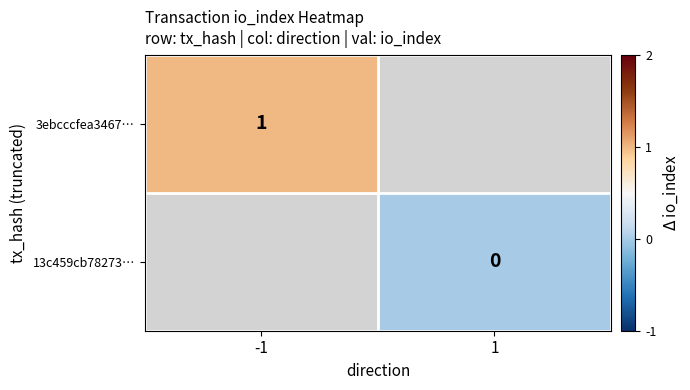

How many distinct data groups are displayed?

2